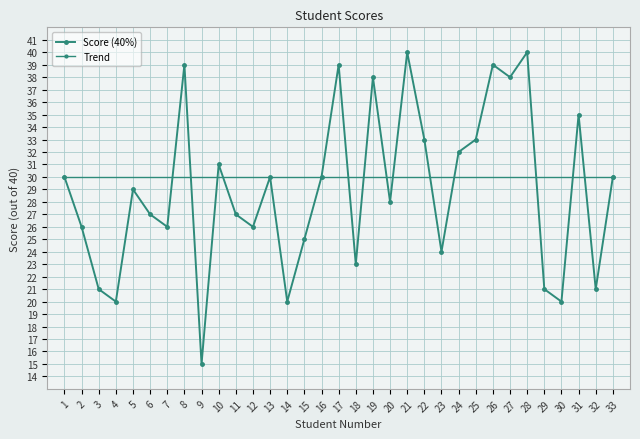

What is the sum of the values at 10 and 1?

61